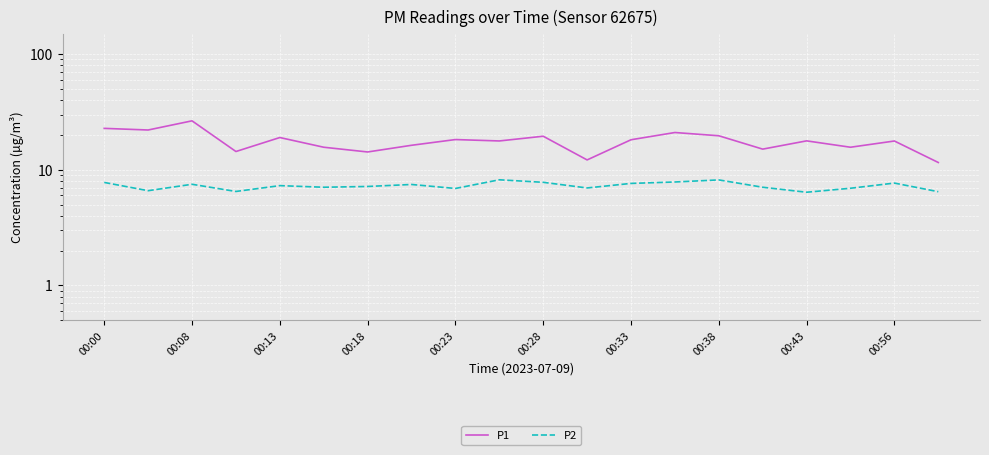

Which series changed the most between 00:18 and 17?

P1